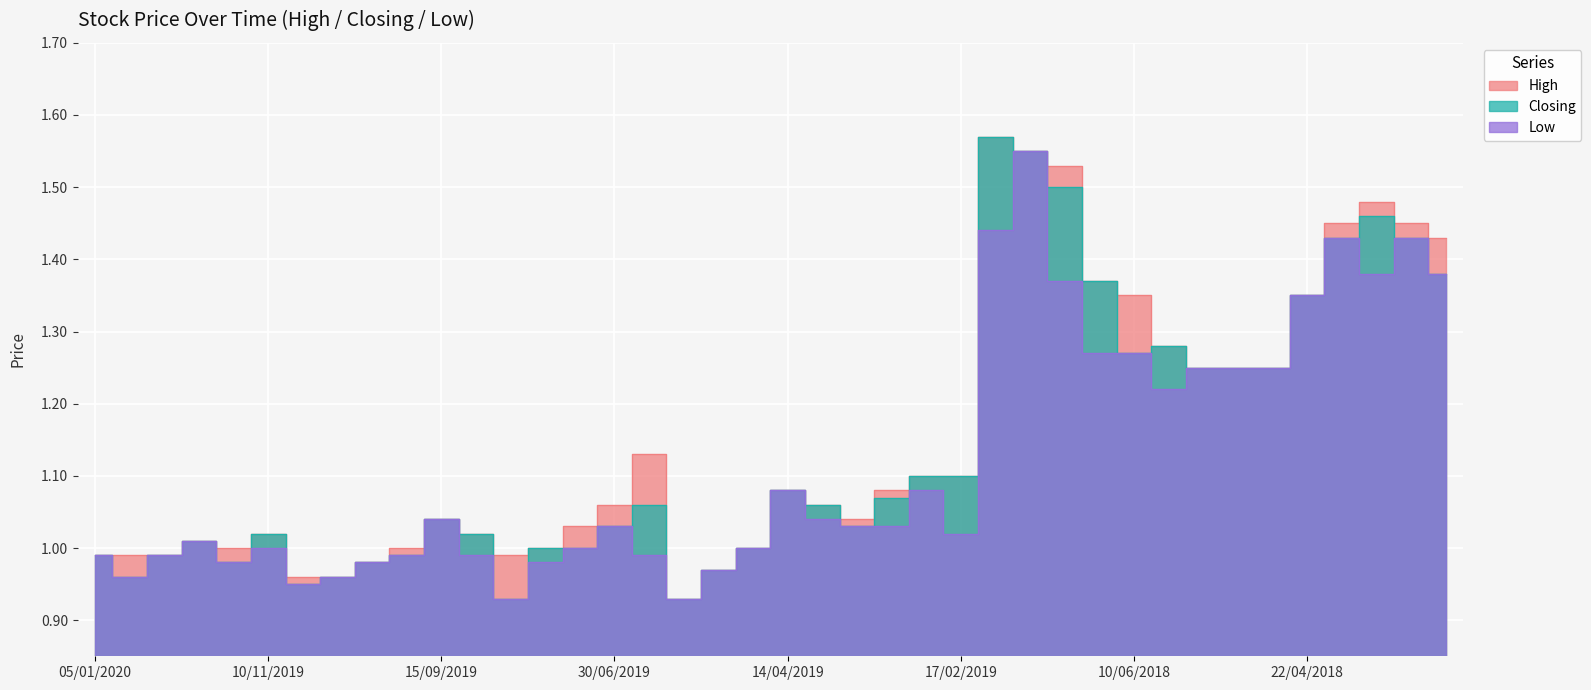

Which label corresponds to the largest value in the chart?

12/08/2018